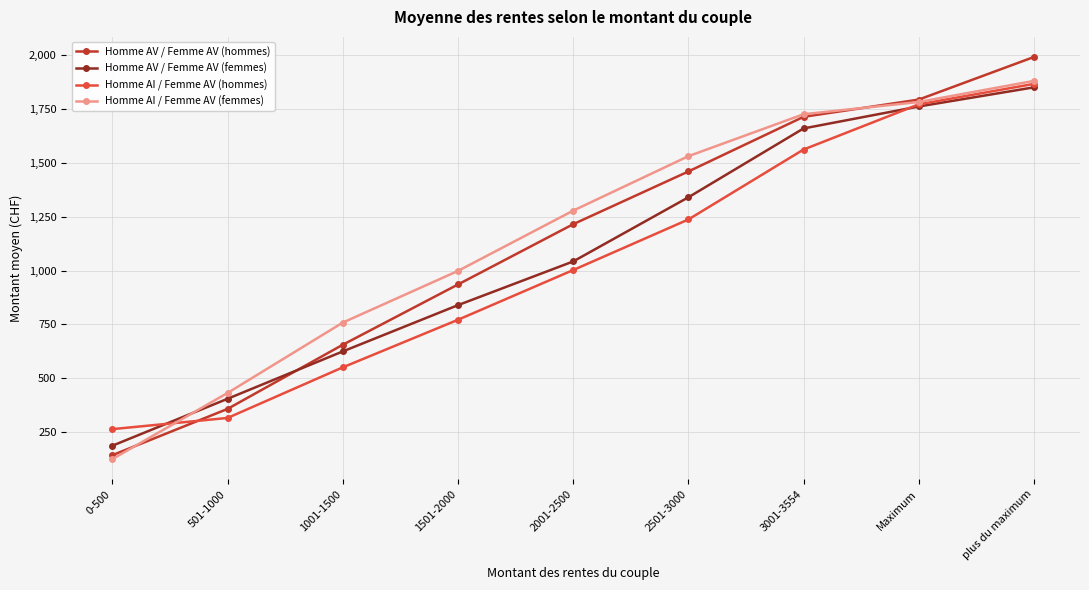

What is the minimum value shown in the chart?

124